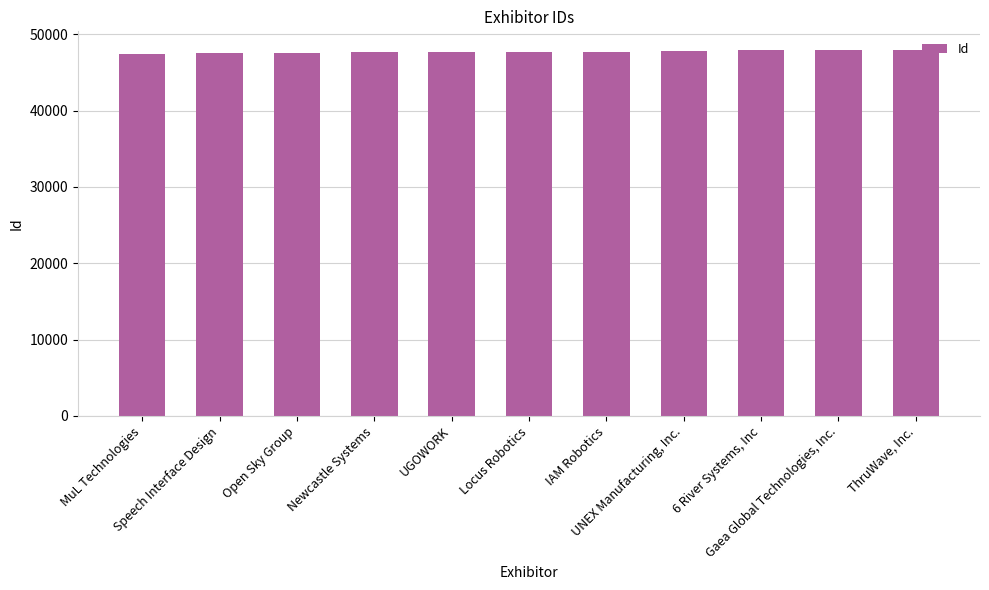

What is the value of the 5th bar from the left?

47649